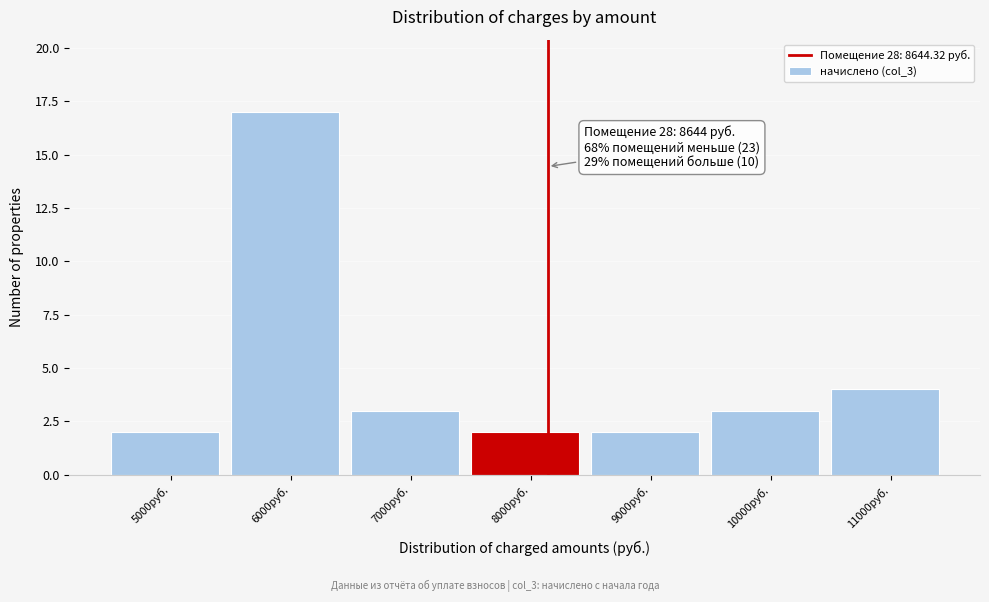

Reading left to right, list all the values displayed in this chart.

2	17	3	2	2	3	4